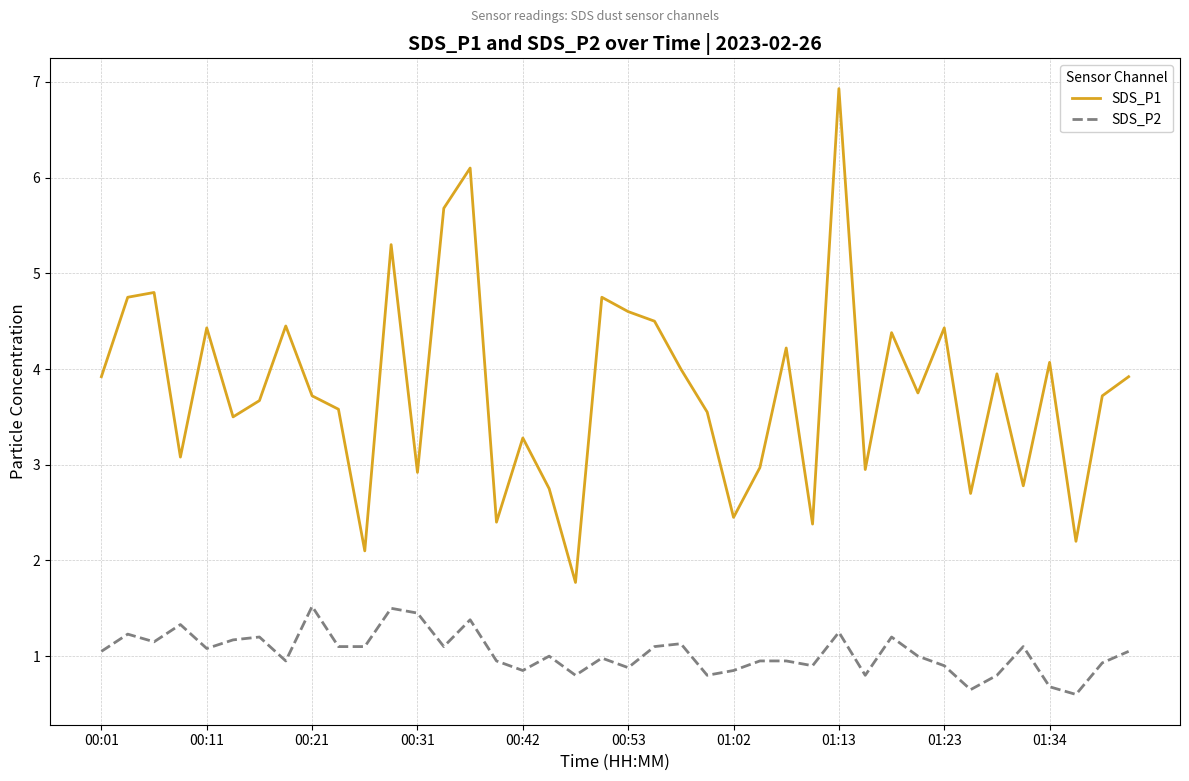

What is the maximum value shown in the chart?

6.9